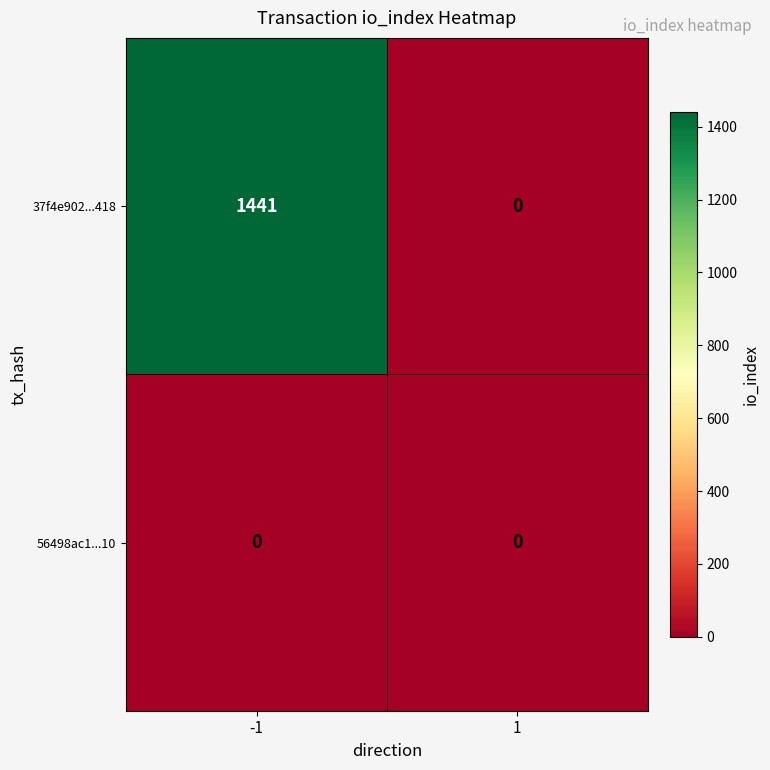

Rank the series at -1 from highest to lowest value.

37f4e902...418, 56498ac1...10